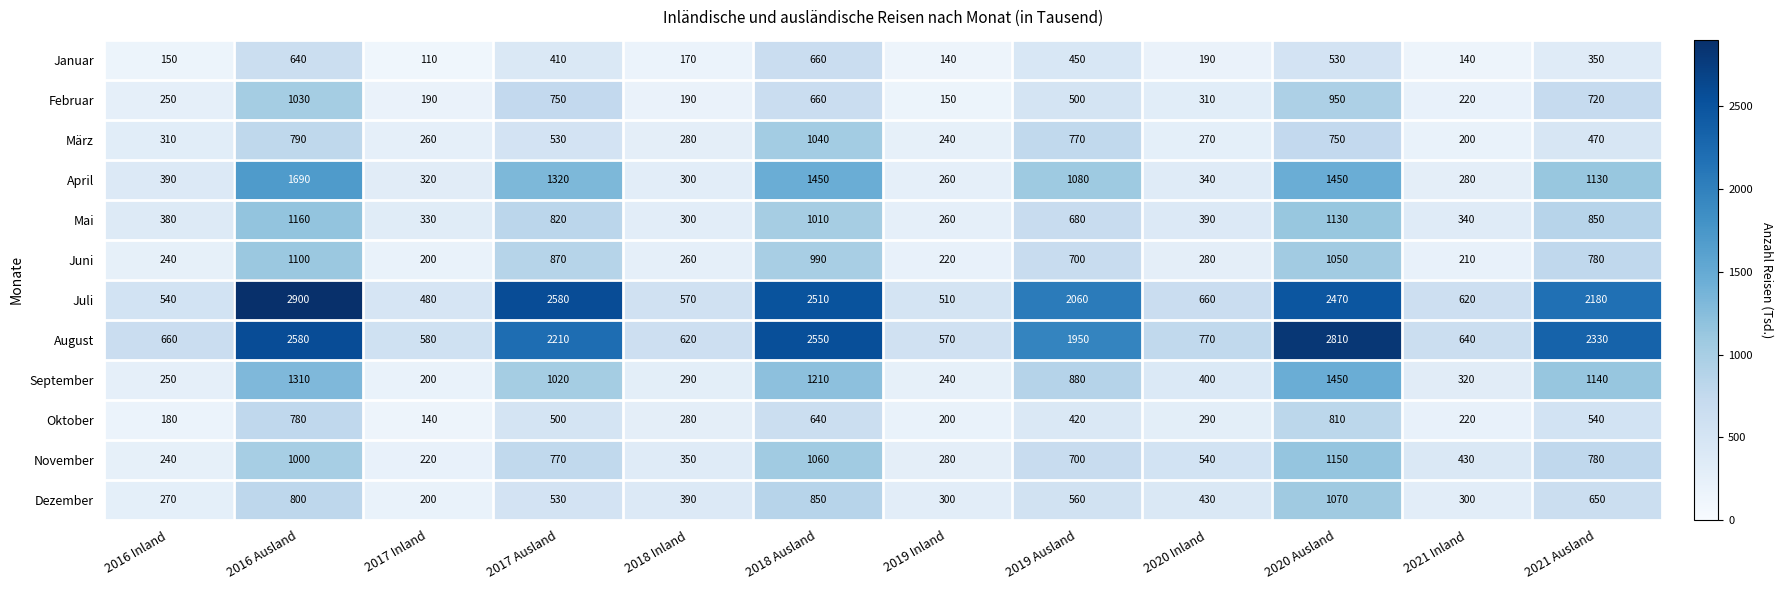

Which series has the largest total across all categories?

August